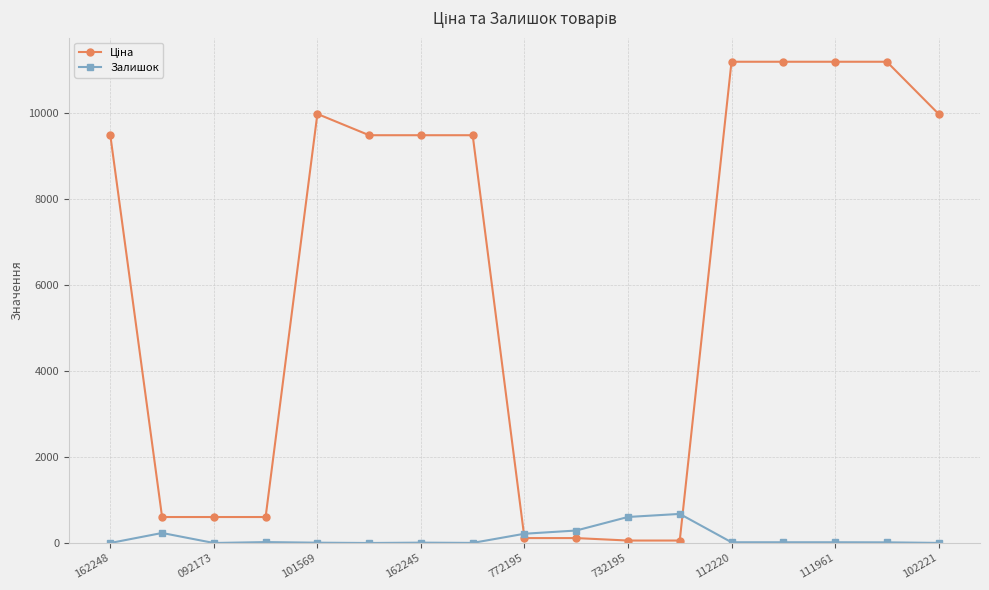

At how many categories does at least one series exceed 1710?

10